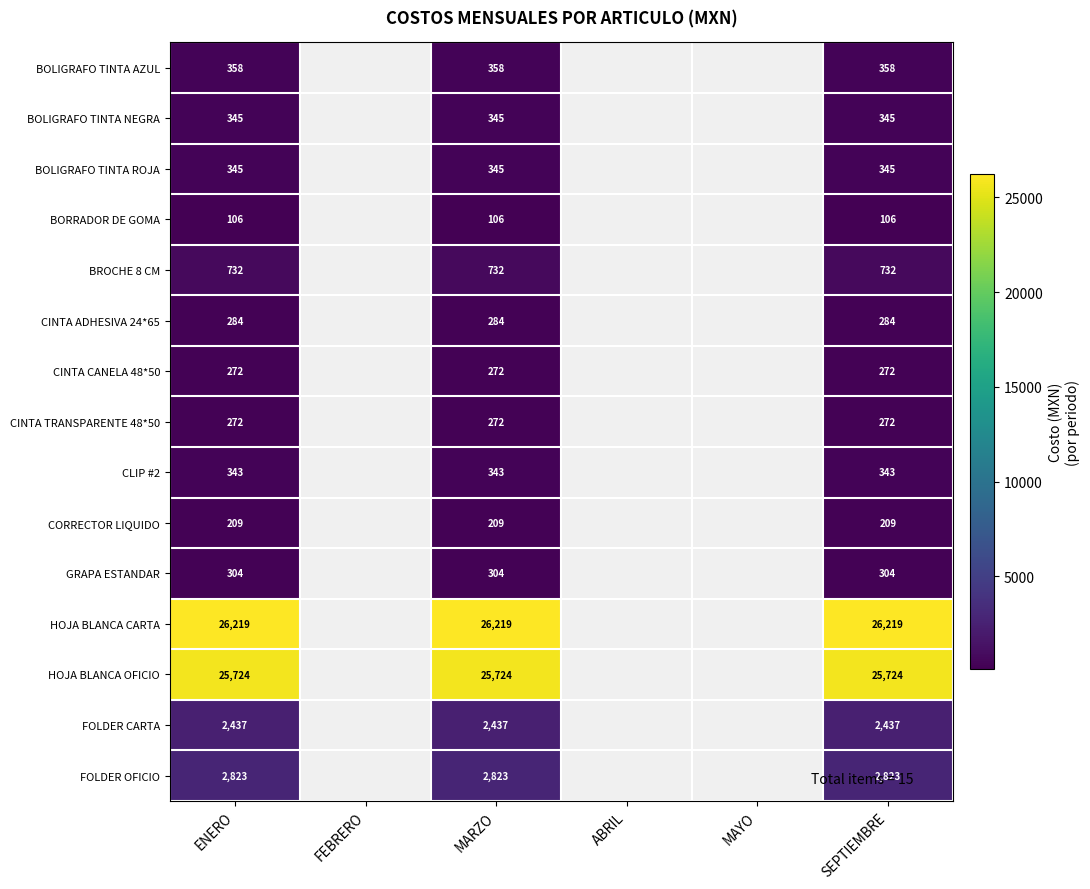

Count the number of categories in the chart.

6